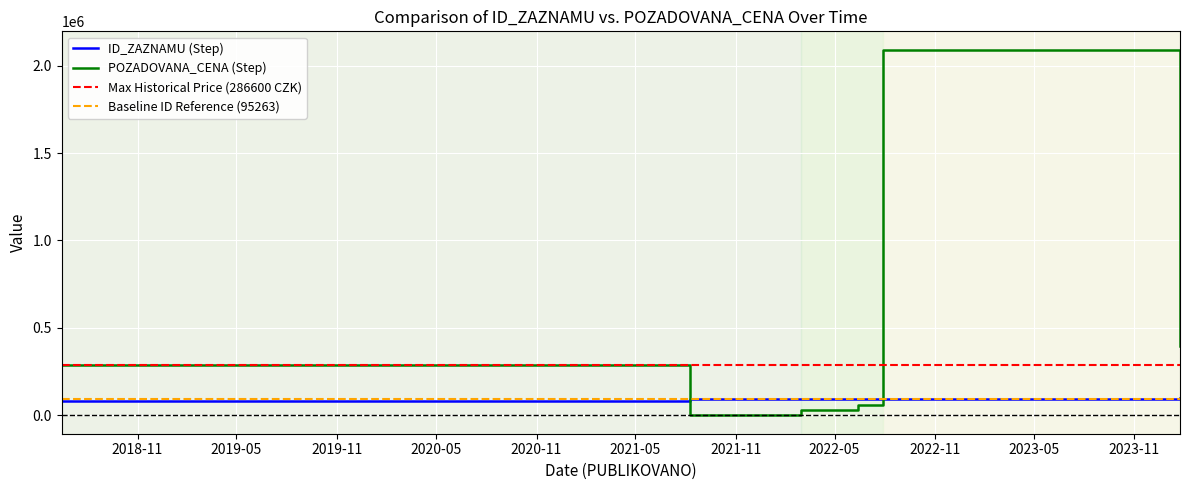

At 2021-08-09, list the series in order from smallest to largest.

POZADOVANA_CENA, ID_ZAZNAMU